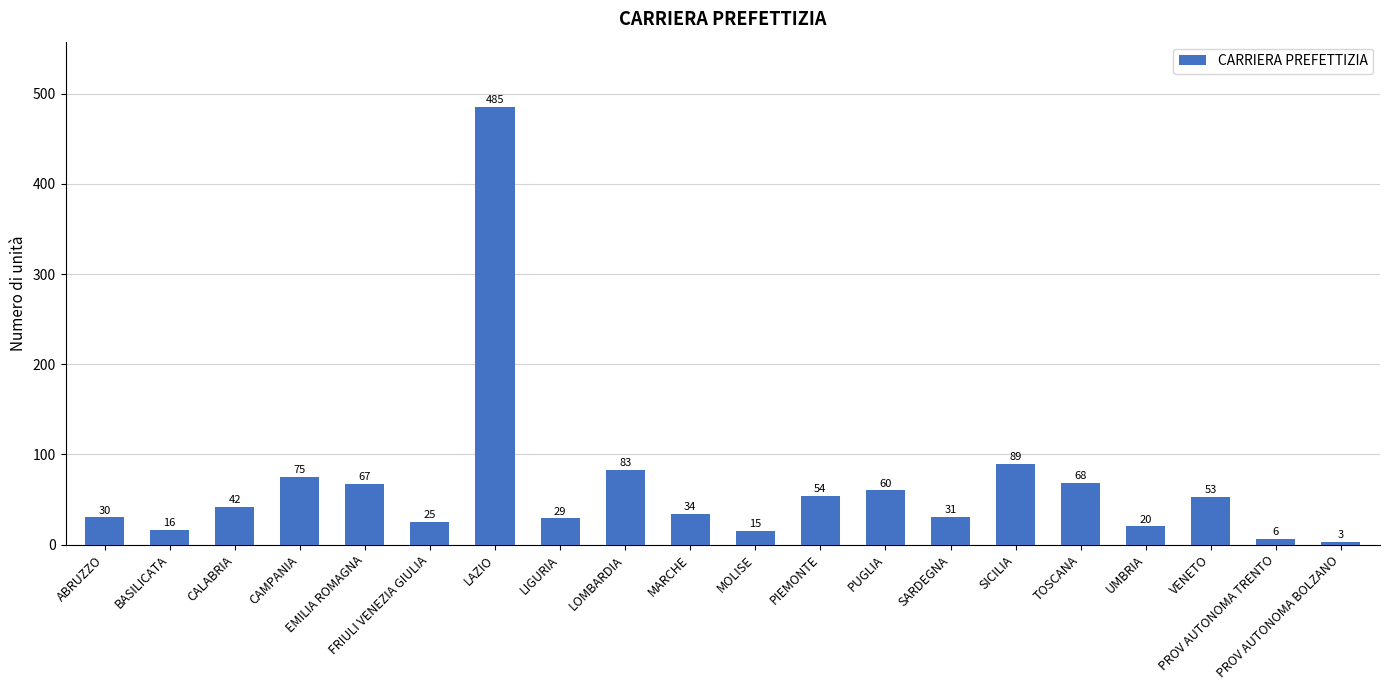

Approximately how many times larger is the value at PUGLIA compared to VENETO?

1.1